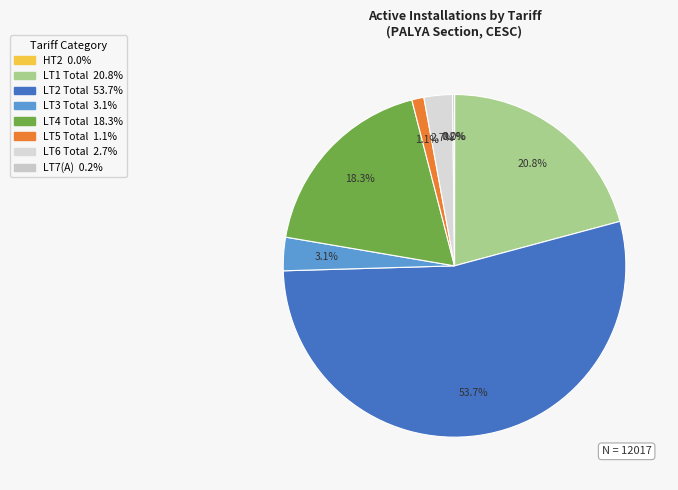

Count the number of slices in the pie.

8